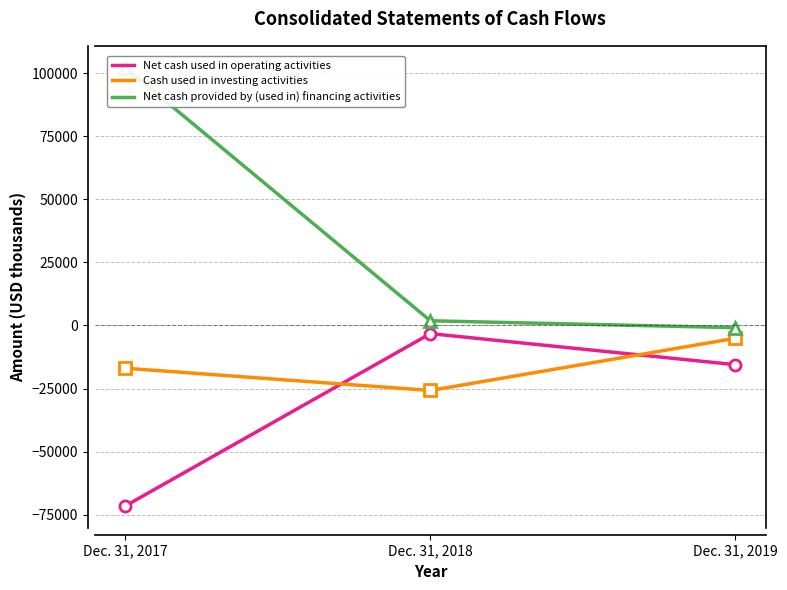

Read the Net cash used in operating activities value at Dec. 31, 2017, to the nearest 100.

-71500